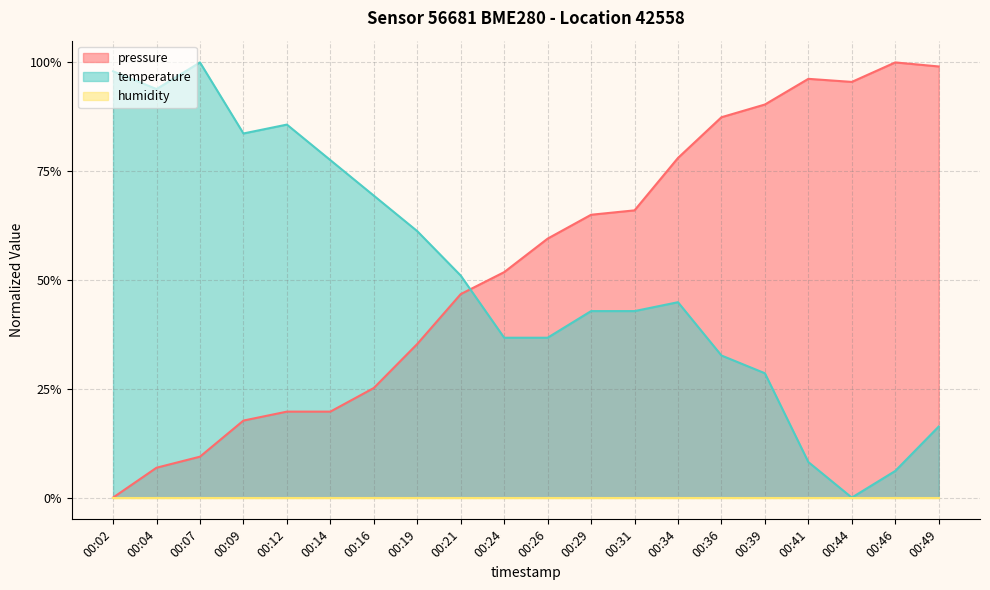

What is the difference between the pressure values at 00:44 and 00:09?

0.8